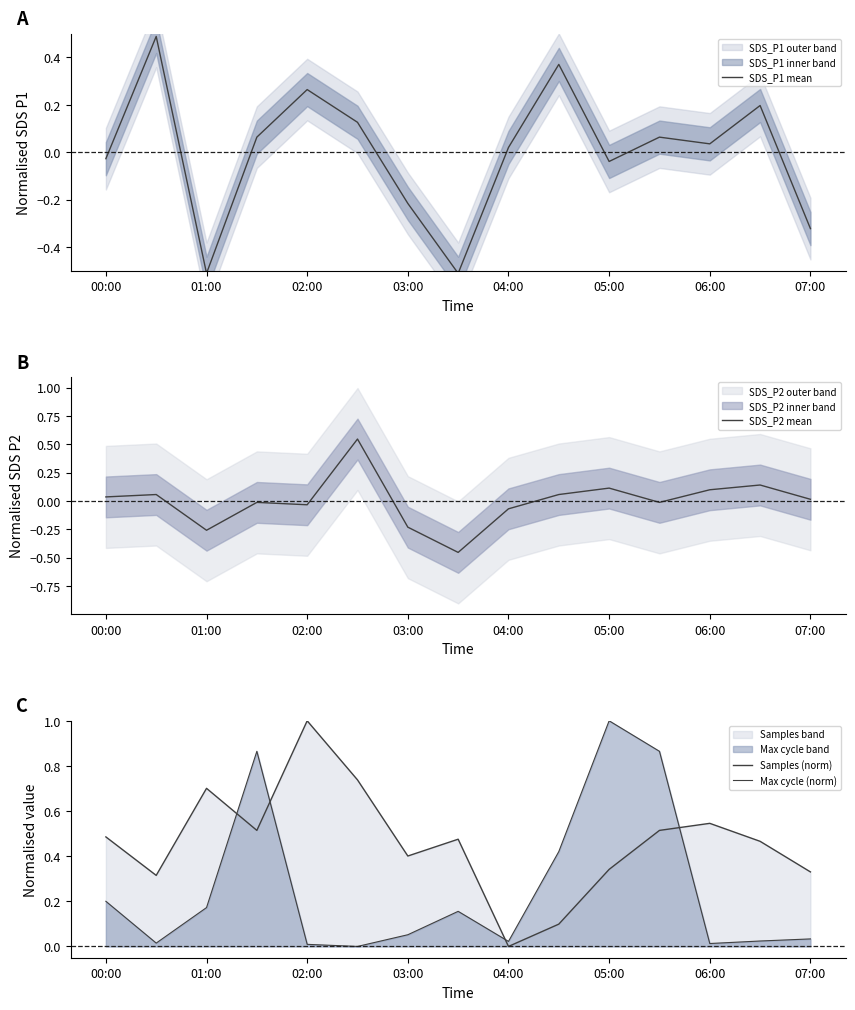

Which series has the largest total across all categories?

Samples (norm)